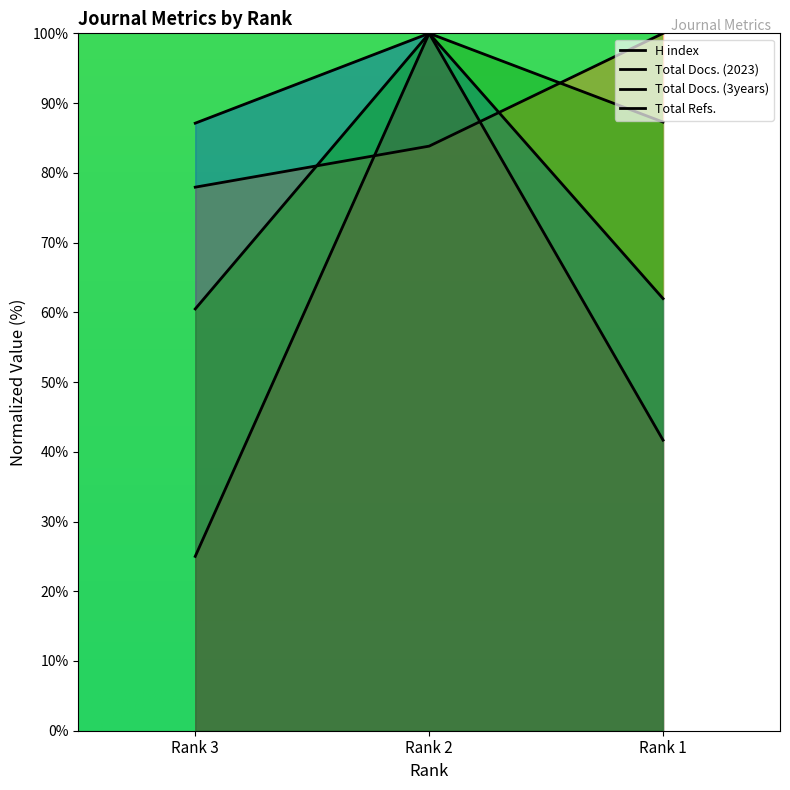

Does the chart display data point markers on the line(s)?

No